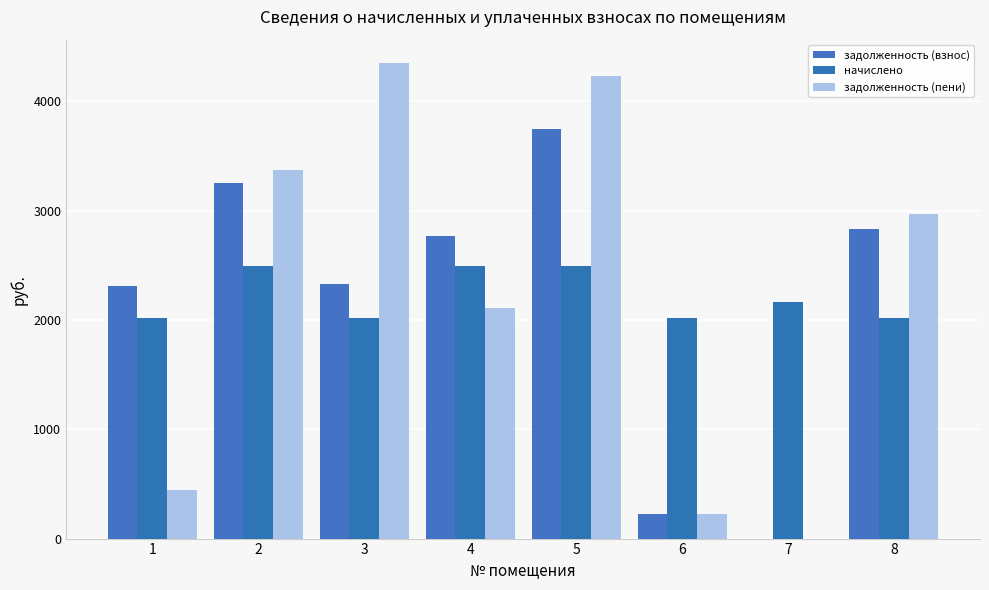

Reading right to left, list all the values displayed in this chart.

задолженность (взнос): 8=2835.7	7=0.0	6=224.1	5=3747.6	4=2766.8	3=2330.3	2=3255.8	1=2307.7
начислено: 8=2016.9	7=2167.6	6=2016.9	5=2498.0	4=2498.0	3=2016.9	2=2498.0	1=2016.9
задолженность (пени): 8=2970.5	7=0.0	6=224.1	5=4228.3	4=2111.8	3=4347.2	2=3372.5	1=448.2